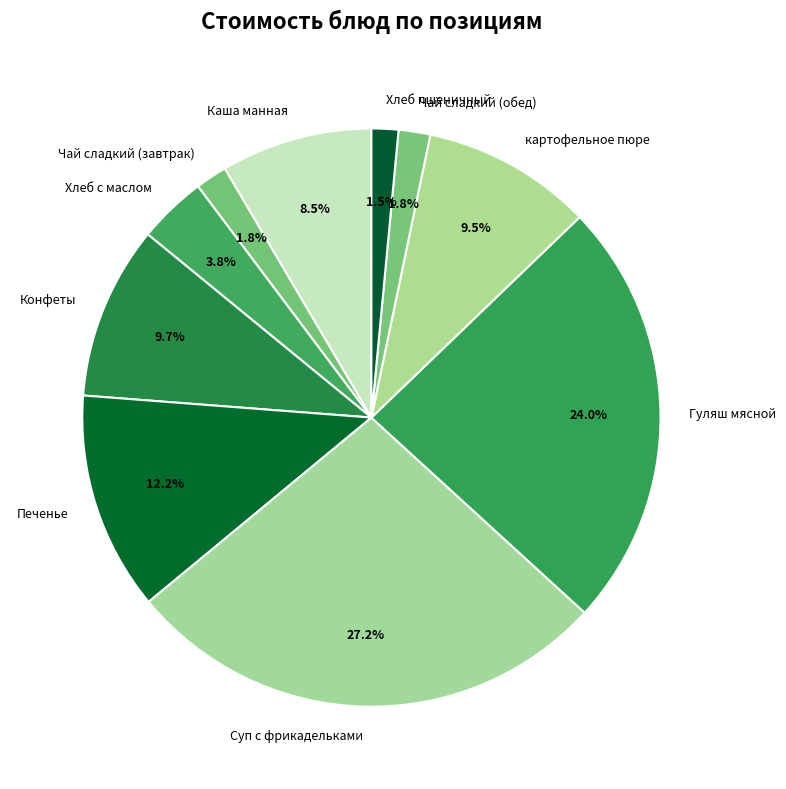

Which slice is the largest?

Суп с фрикадельками